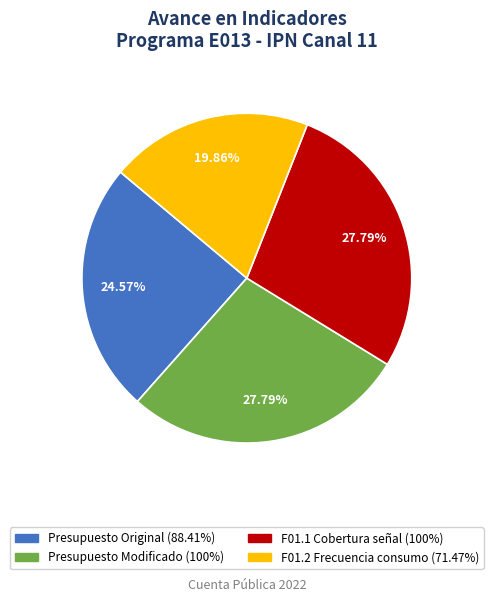

Is there any slice that represents more than half of the pie?

No